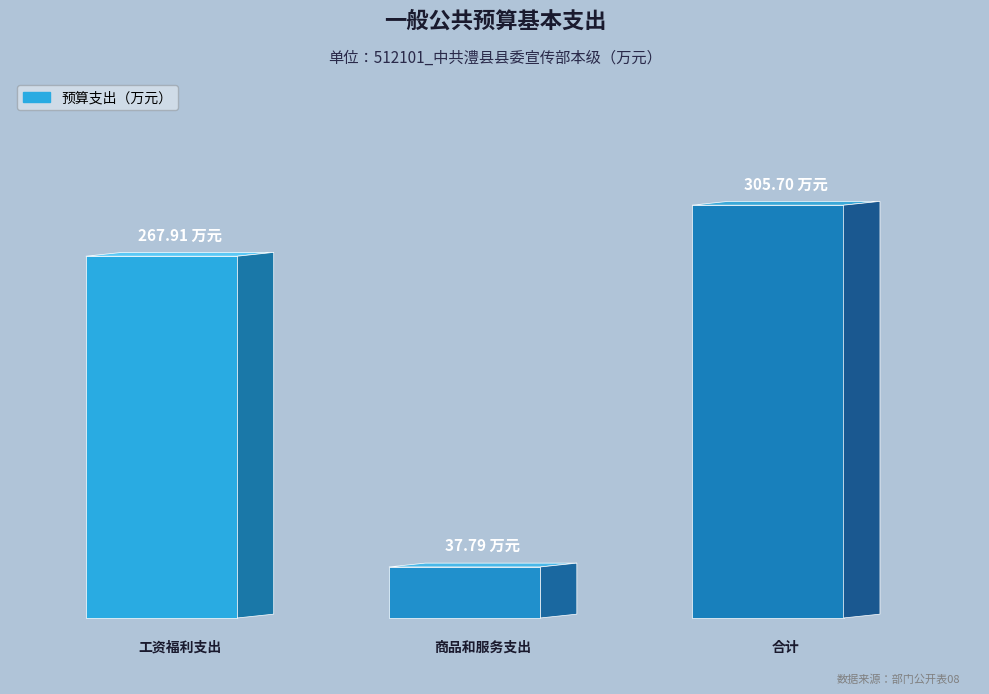

Are the bars grouped side by side (vs. stacked)?

No